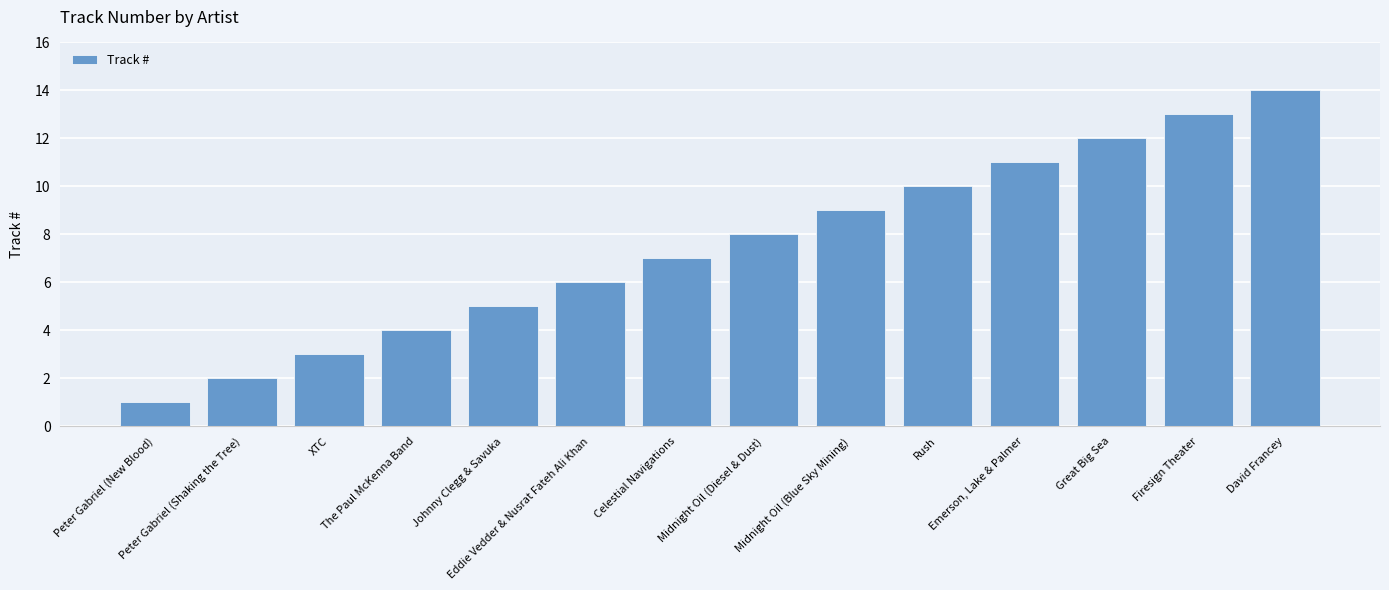

What is the value of the 8th bar from the left?

8